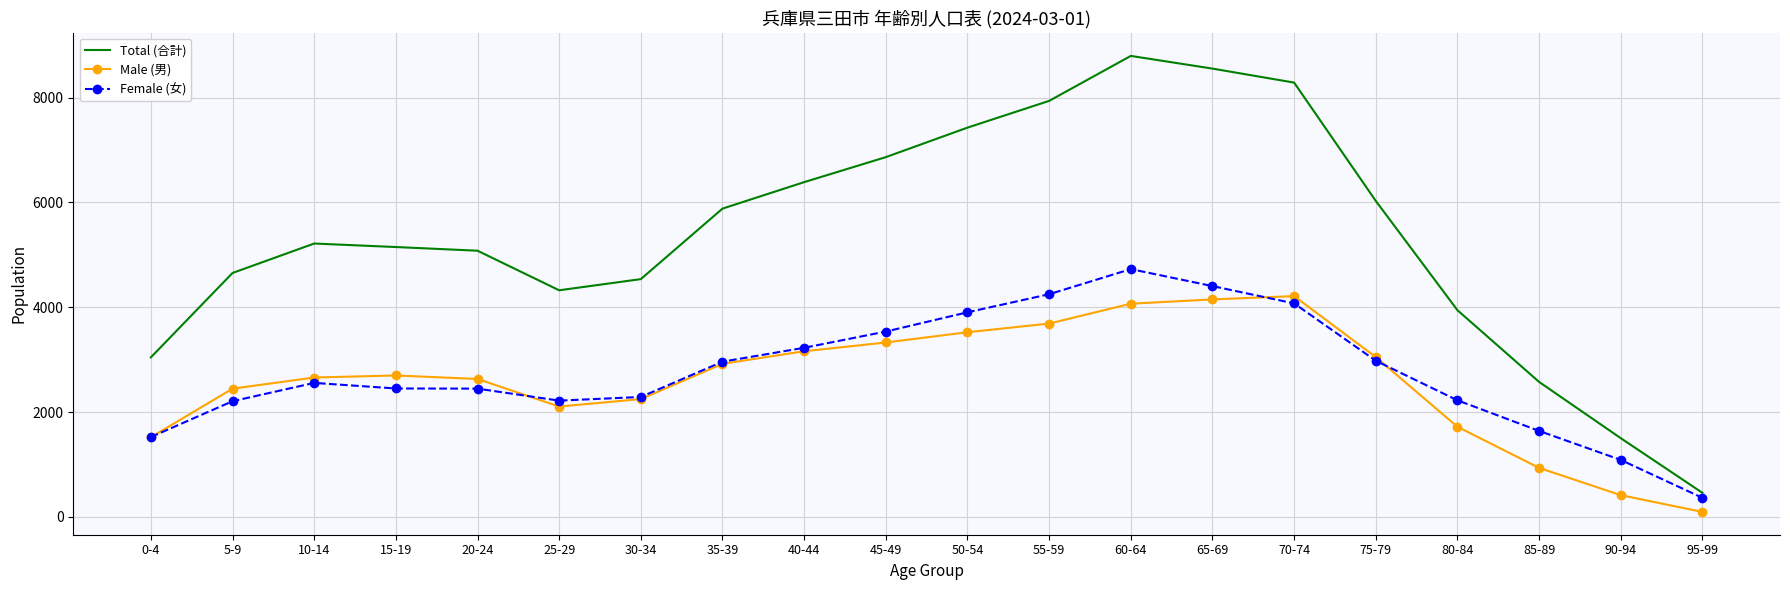

In Total (合計), how many points are lower than both neighbors (excluding endpoints)?

1